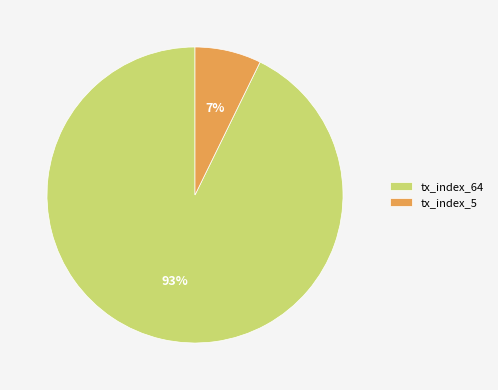

Does tx_index_5 account for over 50% of the chart?

No